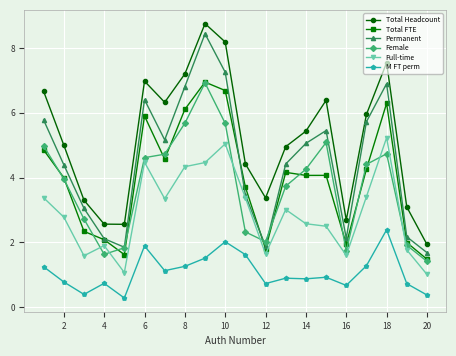

Does the chart display data point markers on the line(s)?

Yes